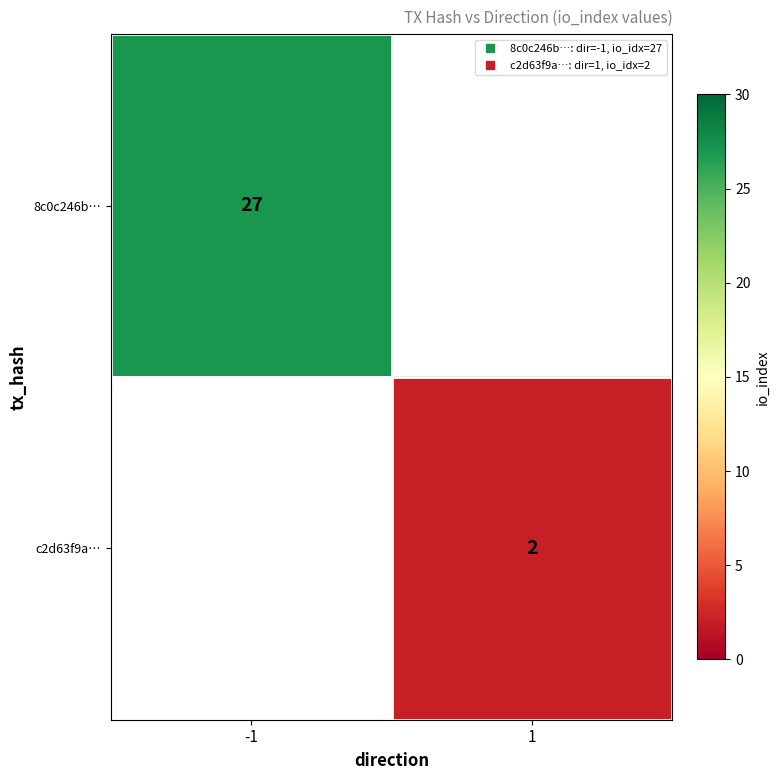

Rank the series at -1 from highest to lowest value.

8c0c246b…, c2d63f9a…